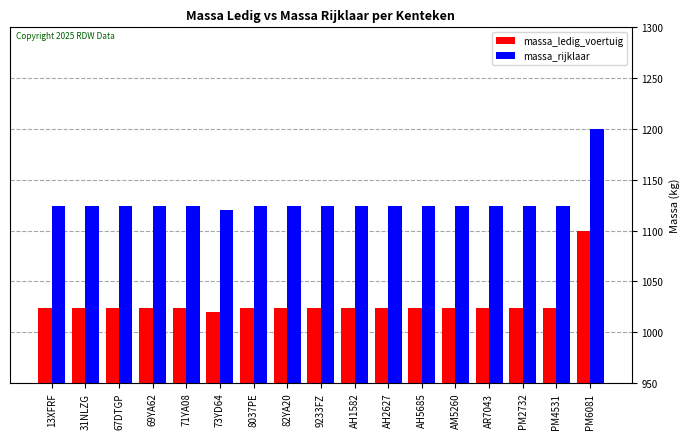

Are the bars horizontal?

No